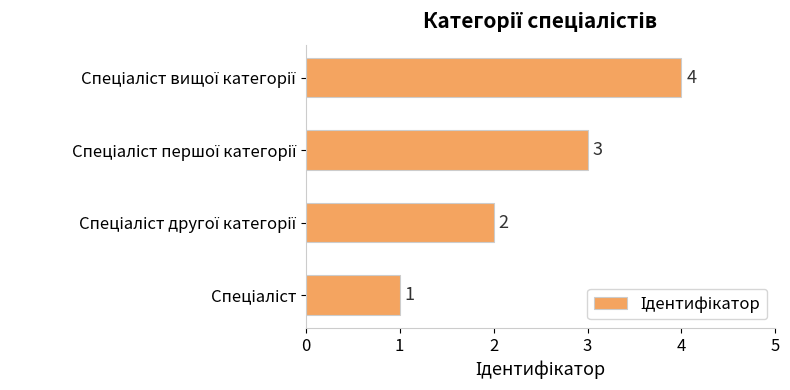

What is the maximum value shown in the chart?

4